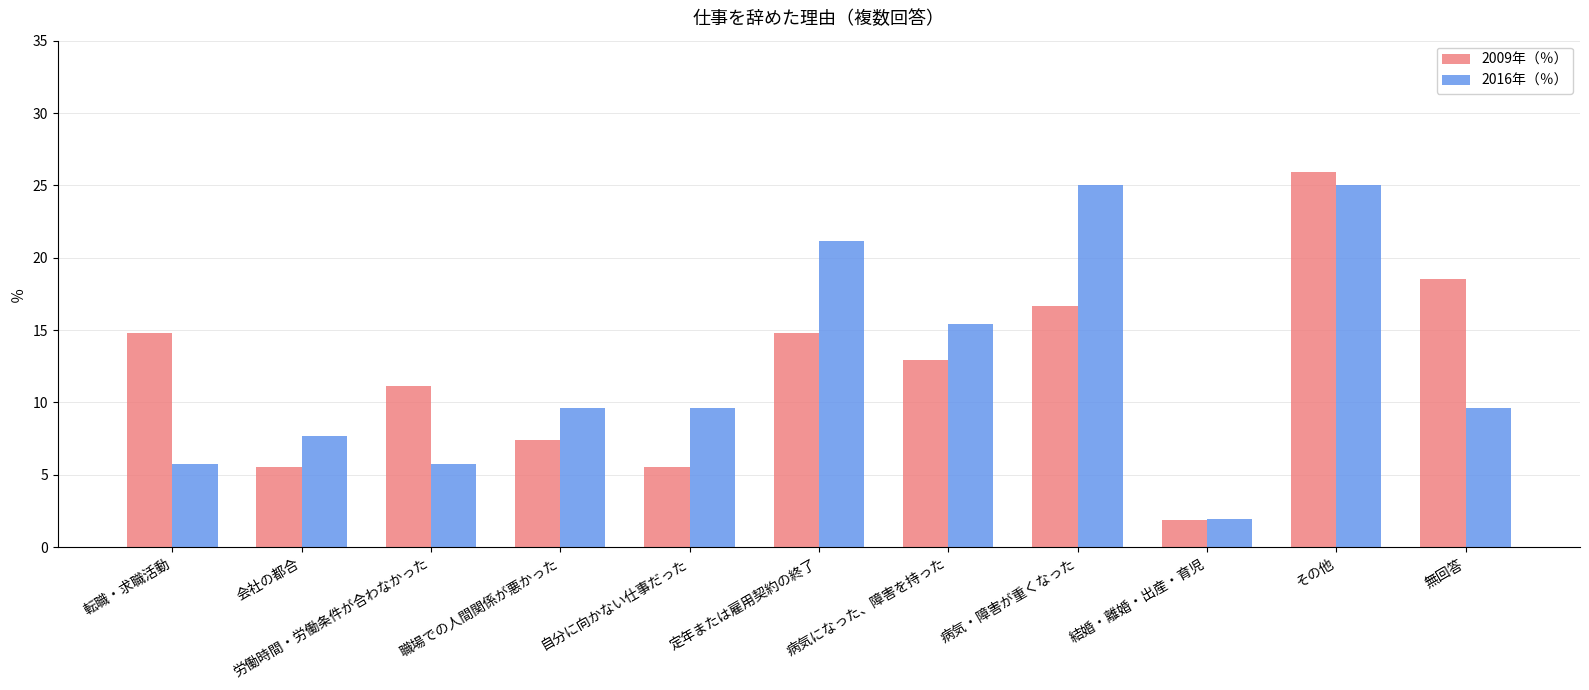

List the series in order of their peak value, highest first.

2009年（％）, 2016年（％）